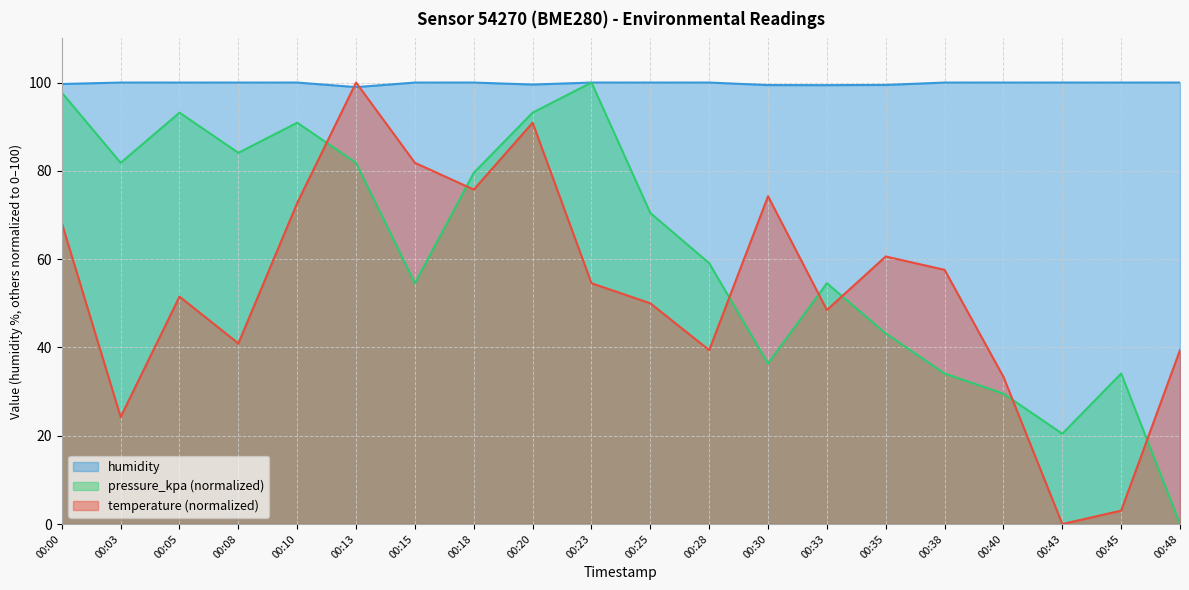

How many lines are shown in the chart?

3